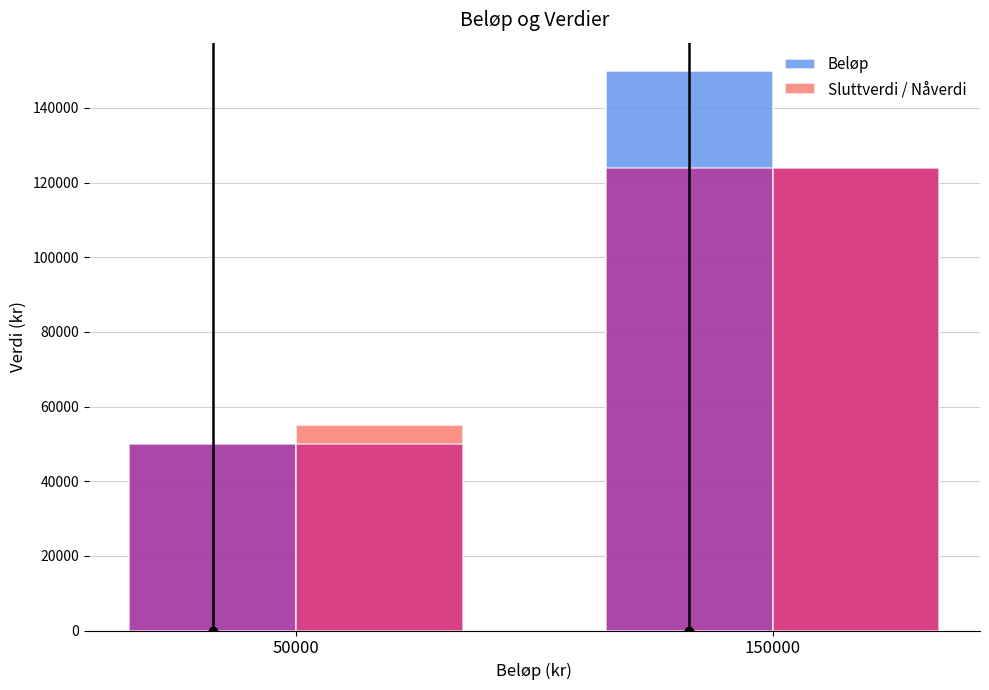

At 150000, list the series in order from largest to smallest.

Beløp, Sluttverdi / Nåverdi